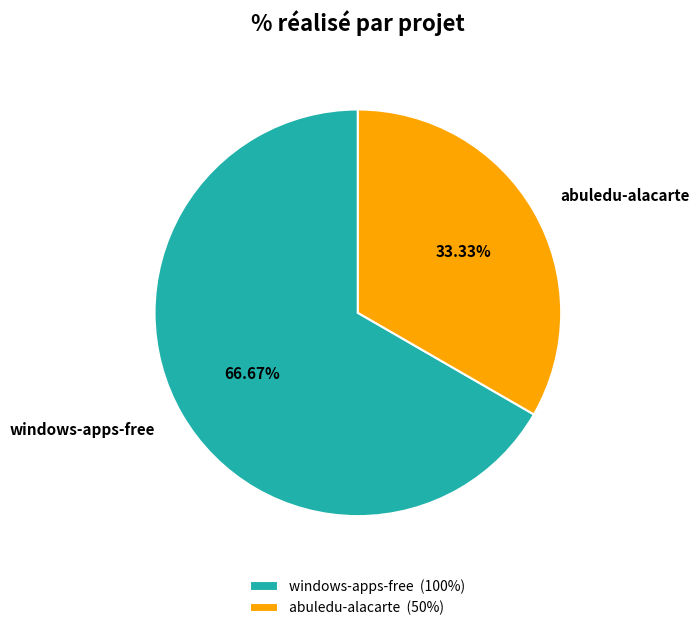

Is there a majority slice in this chart?

Yes